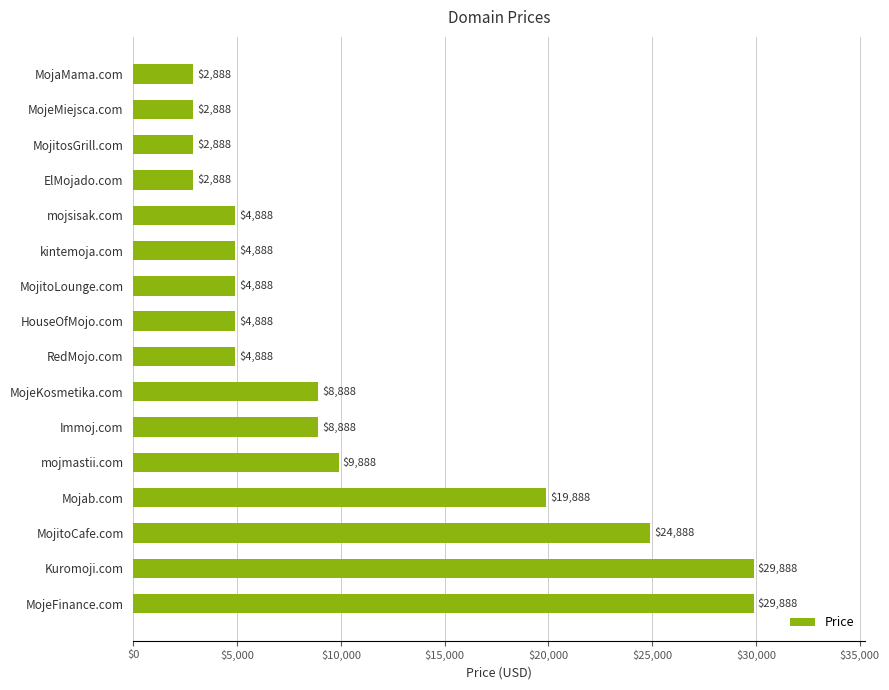

What is the sum of the values at RedMojo.com and MojeFinance.com?

34776